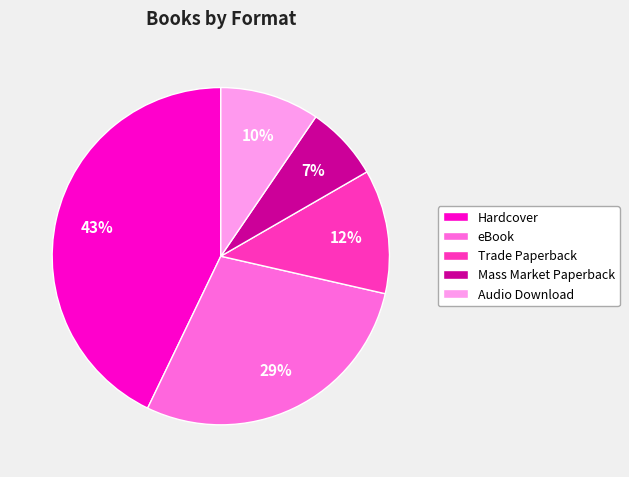

Do Trade Paperback and eBook together represent more than half of the pie?

No